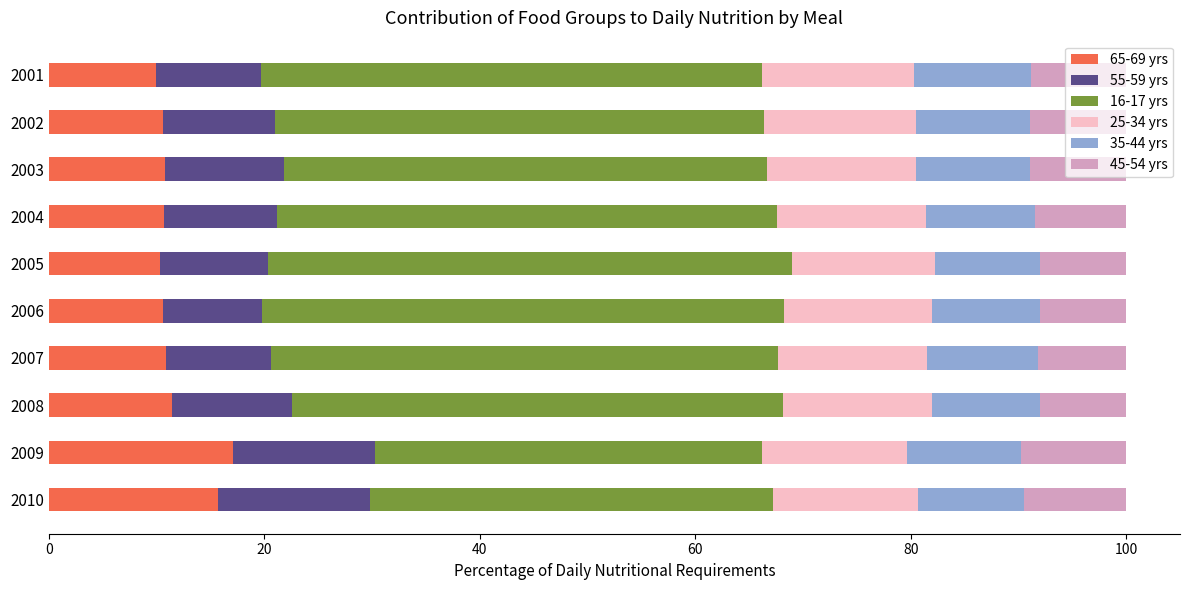

The 65-69 yrs series shows 10.6 at 2010. True or false?

False